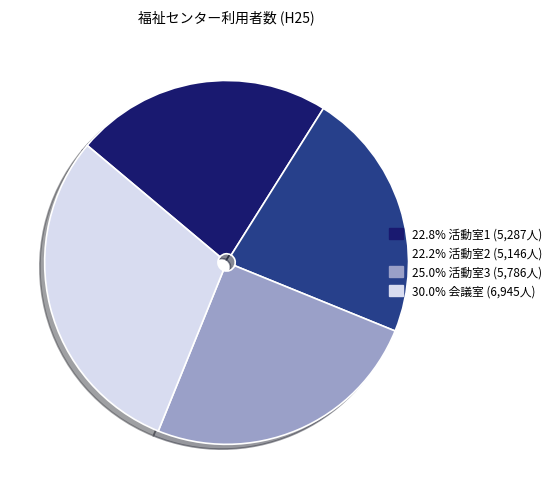

Is the sum of 22.8% 活動室1 (5,287人) and 22.2% 活動室2 (5,146人) greater than half?

No